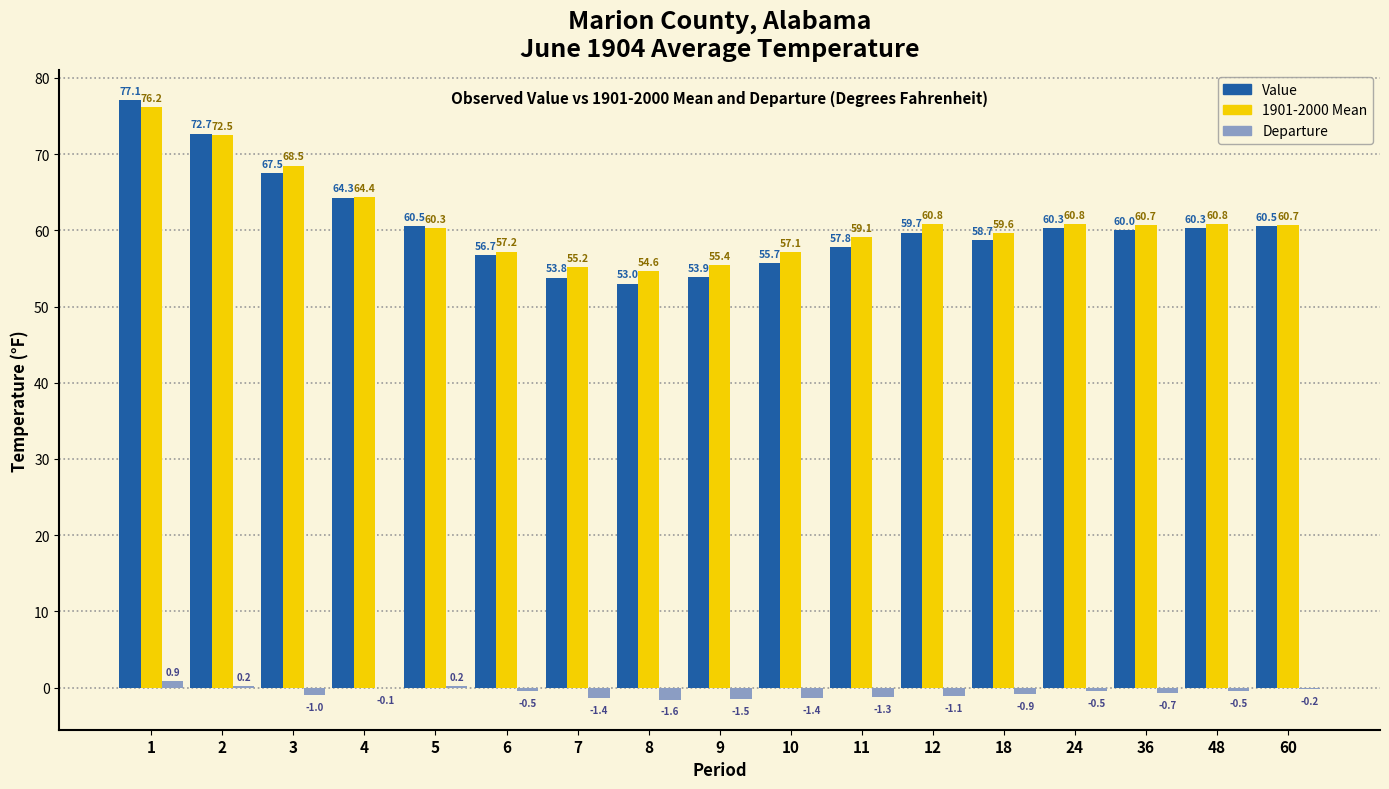

How many positive values does the Departure series have?

3